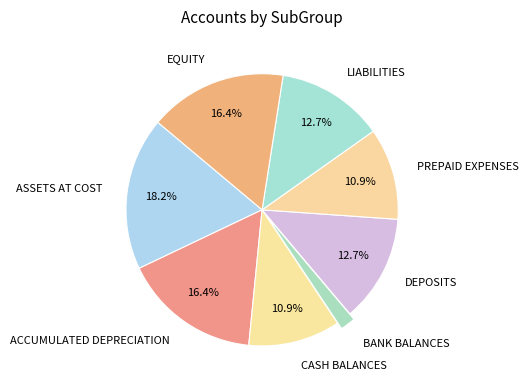

How many segments does this pie chart have?

8